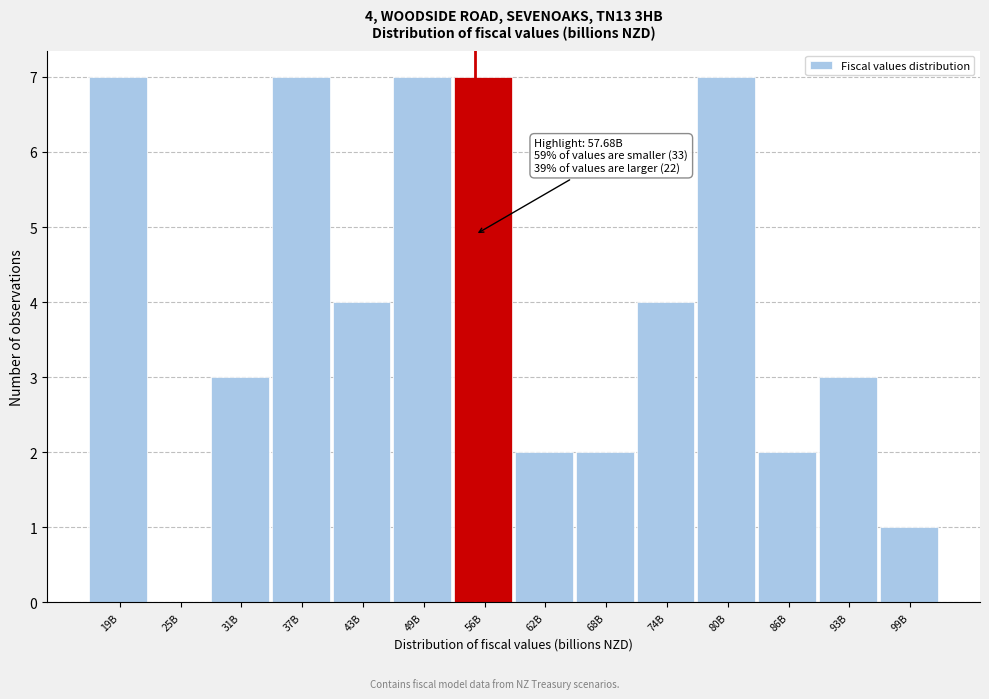

Reading left to right, what are all the values shown in this chart?

19B=7	25B=0	31B=3	37B=7	43B=4	49B=7	56B=7	62B=2	68B=2	74B=4	80B=7	86B=2	93B=3	99B=1